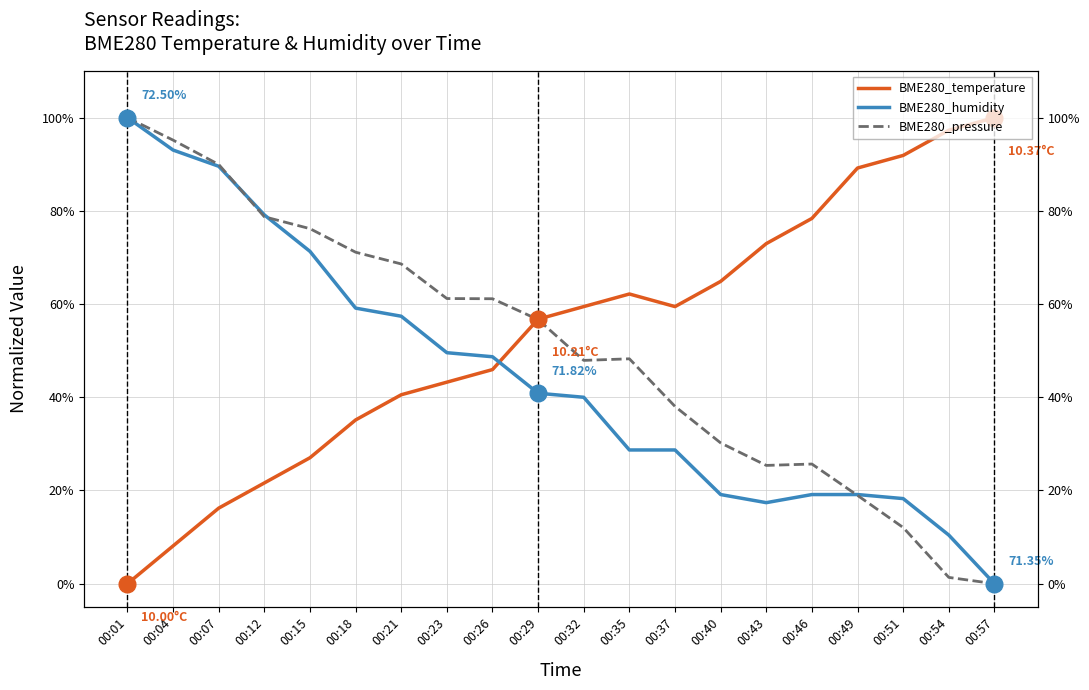

What is the maximum value for BME280_pressure?

1.0